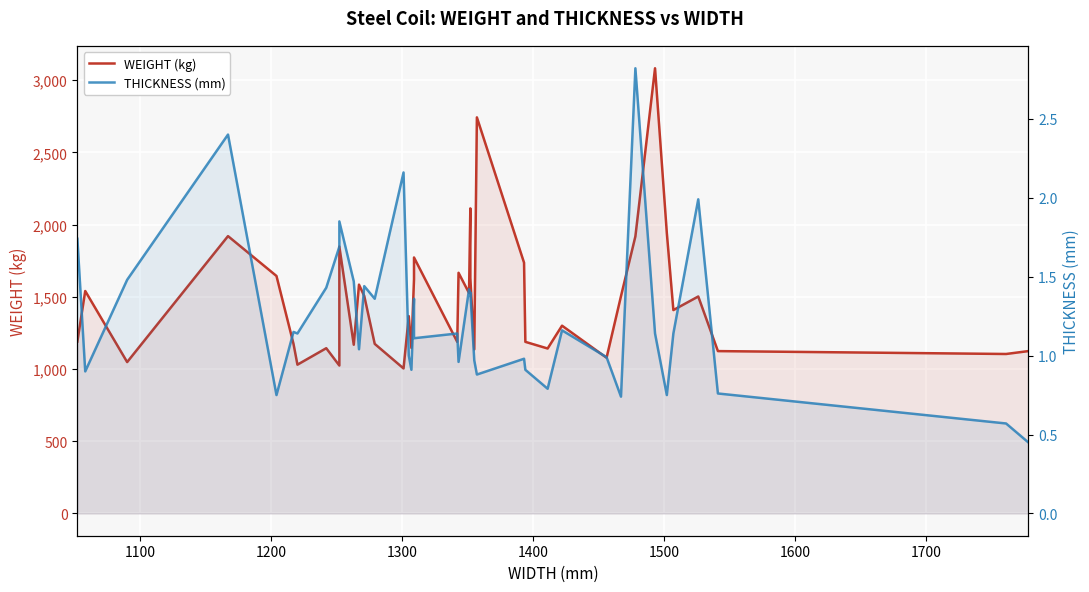

True or false: THICKNESS (mm) has more than 1 points higher than both neighbors.

True